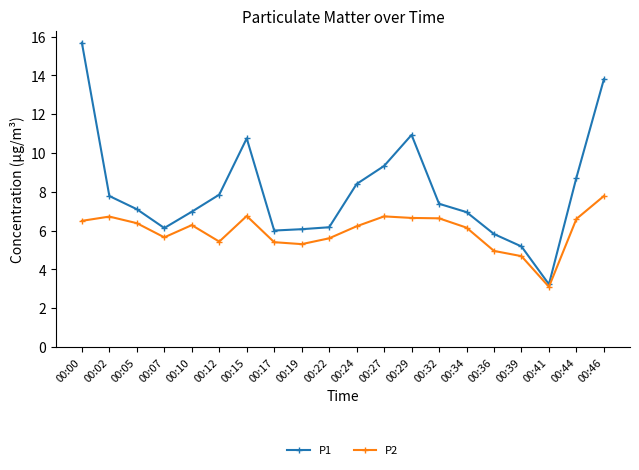

How many values in the P2 series exceed 6?

12